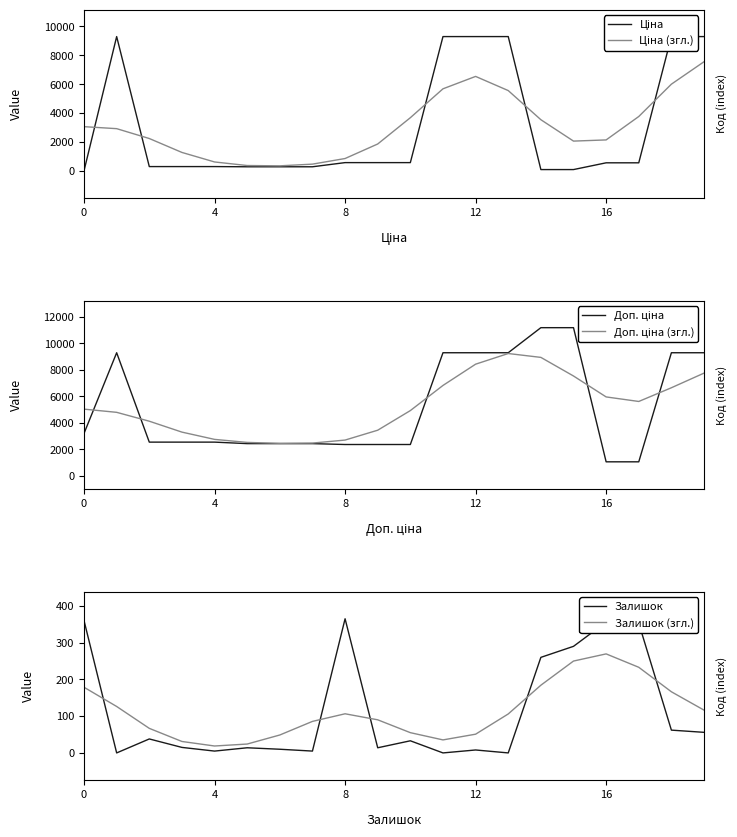

The Ціна (згл.) series shows 2503.1 at 13. True or false?

False